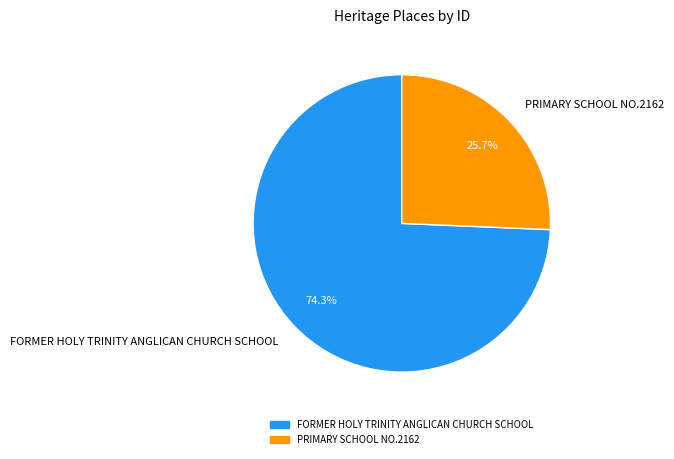

To the nearest percent, what is the difference between the PRIMARY SCHOOL NO.2162 and FORMER HOLY TRINITY ANGLICAN CHURCH SCHOOL slice percentages?

49%